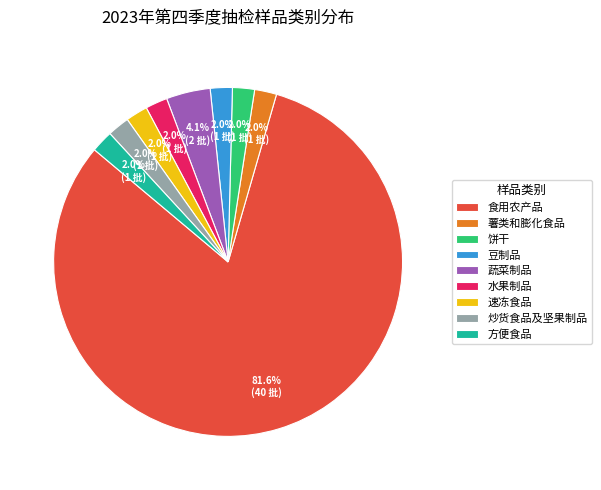

What is the majority slice?

食用农产品